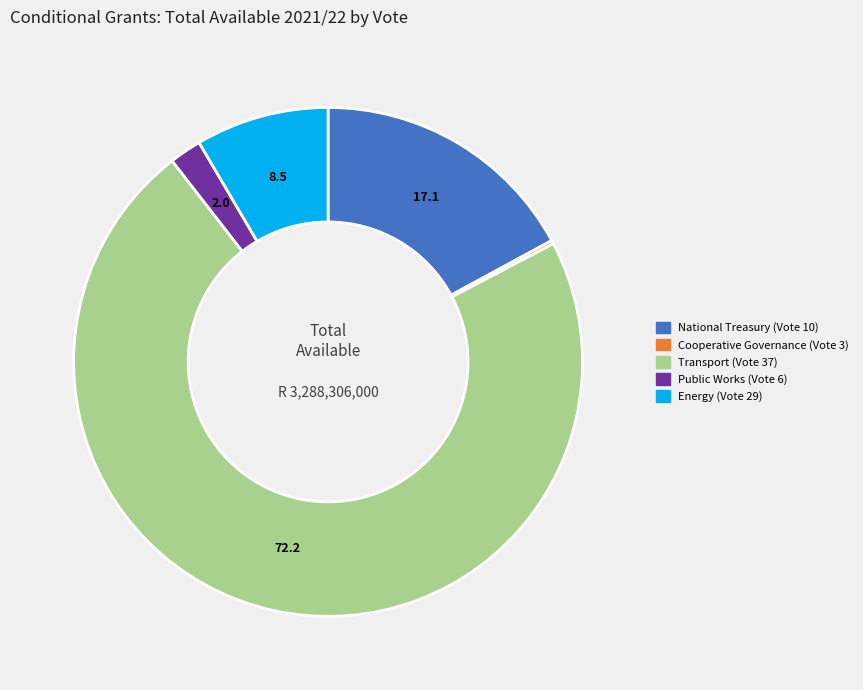

True or false: Transport (Vote 37) accounts for 72% of the total.

True